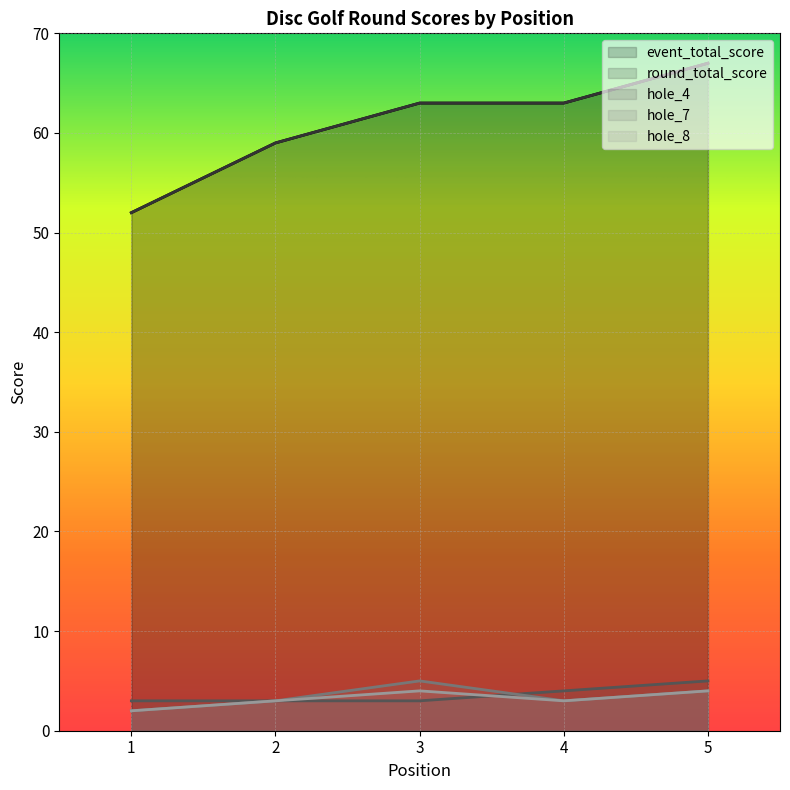

True or false: event_total_score has a value of 63 at 4.

True